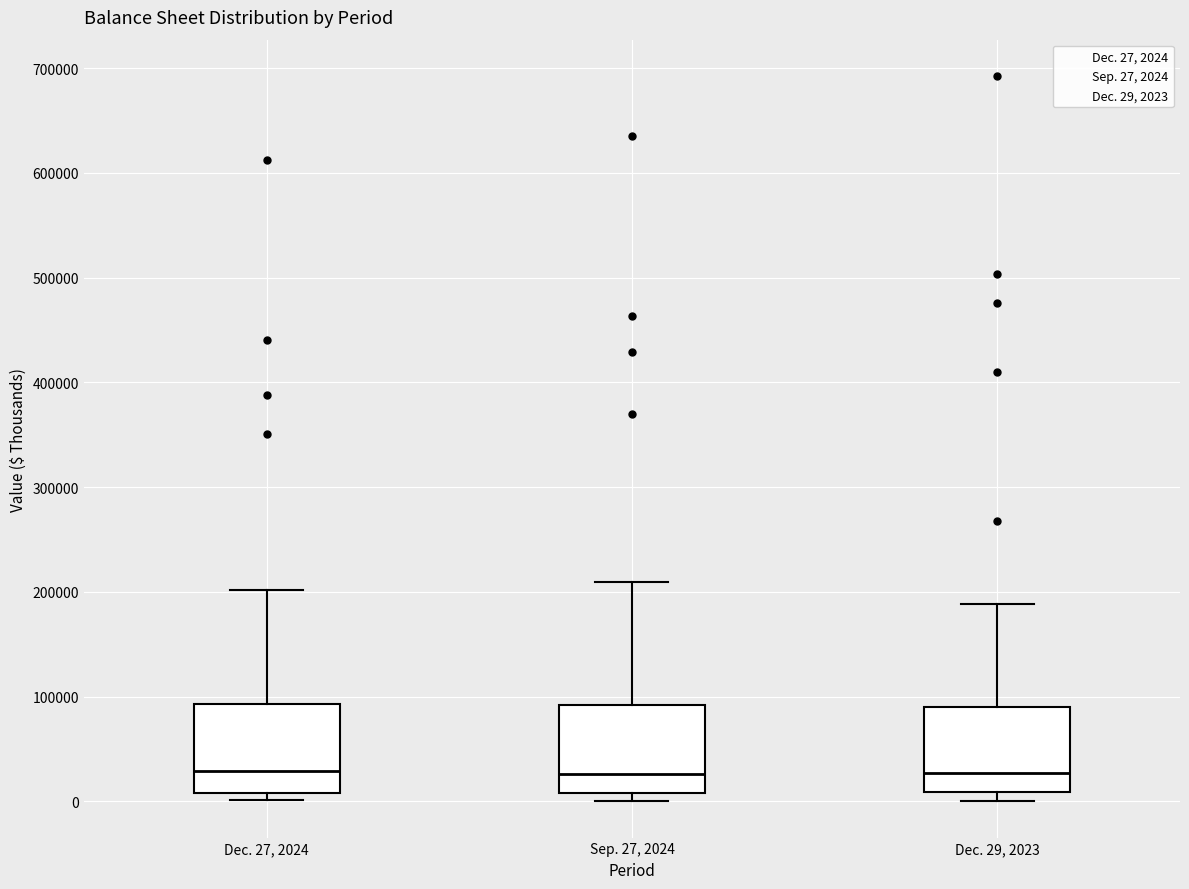

Reading left to right, read every box against the y-axis: the position of its median line, the range the box covers, and the ends of its whiskers. The values are not printed on the chart, so give them approximately, as read against the axis.

Dec. 27, 2024: median 30000, box 10000 to 90000, whiskers 0 to 200000
Sep. 27, 2024: median 30000, box 10000 to 90000, whiskers 0 to 210000
Dec. 29, 2023: median 30000, box 10000 to 90000, whiskers 0 to 190000